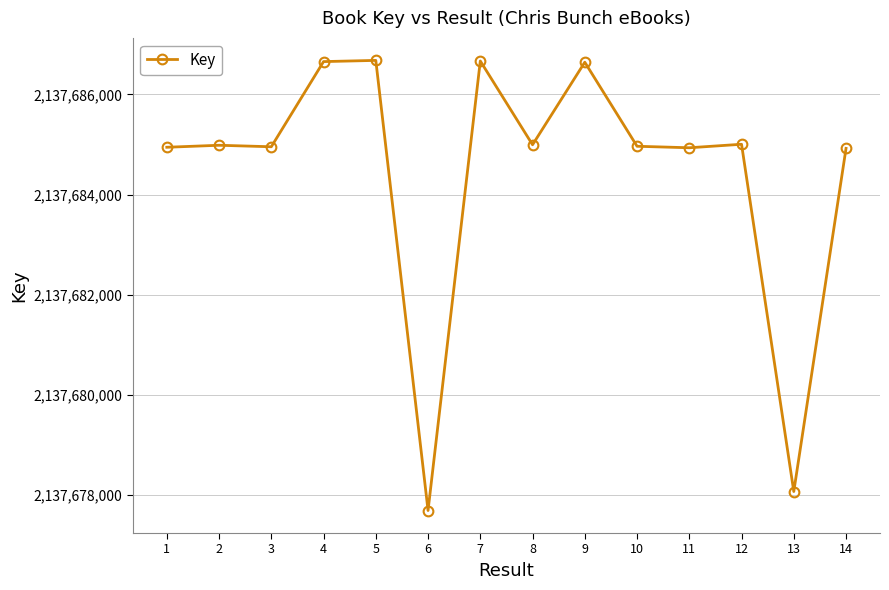

Read the value at 3, to the nearest 50.

2137684950